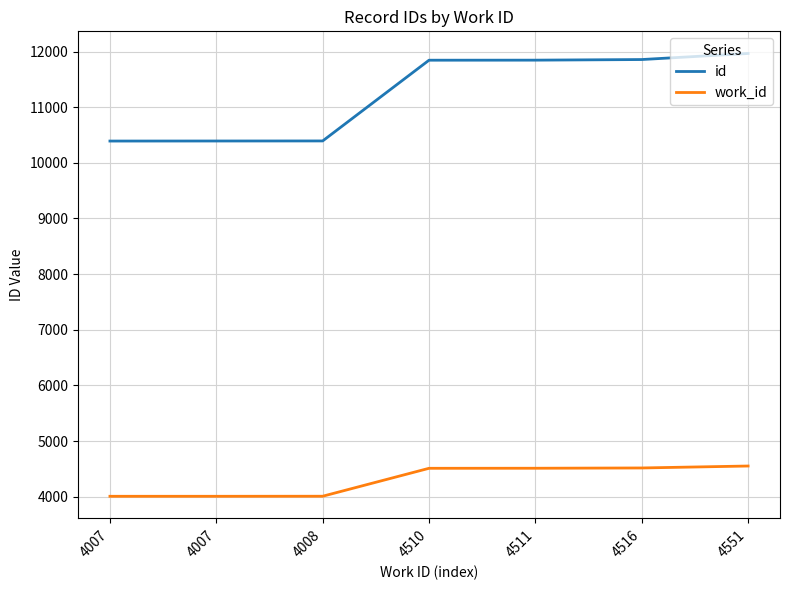

What is the difference between the maximum and second lowest values in the id series?

1573